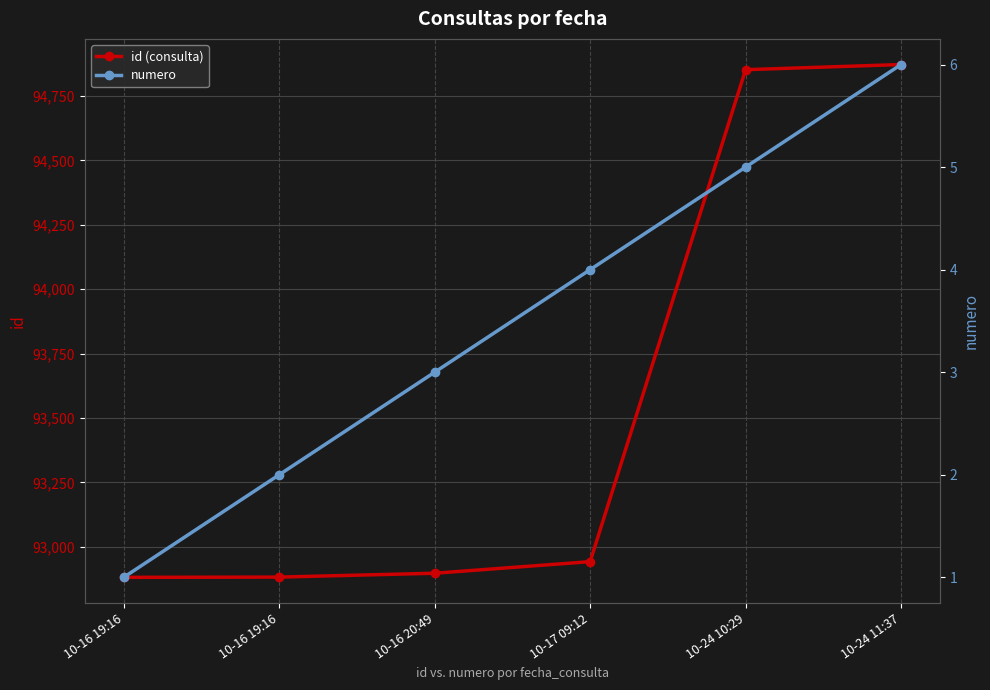

True or false: id (consulta) and numero cross at least once.

False